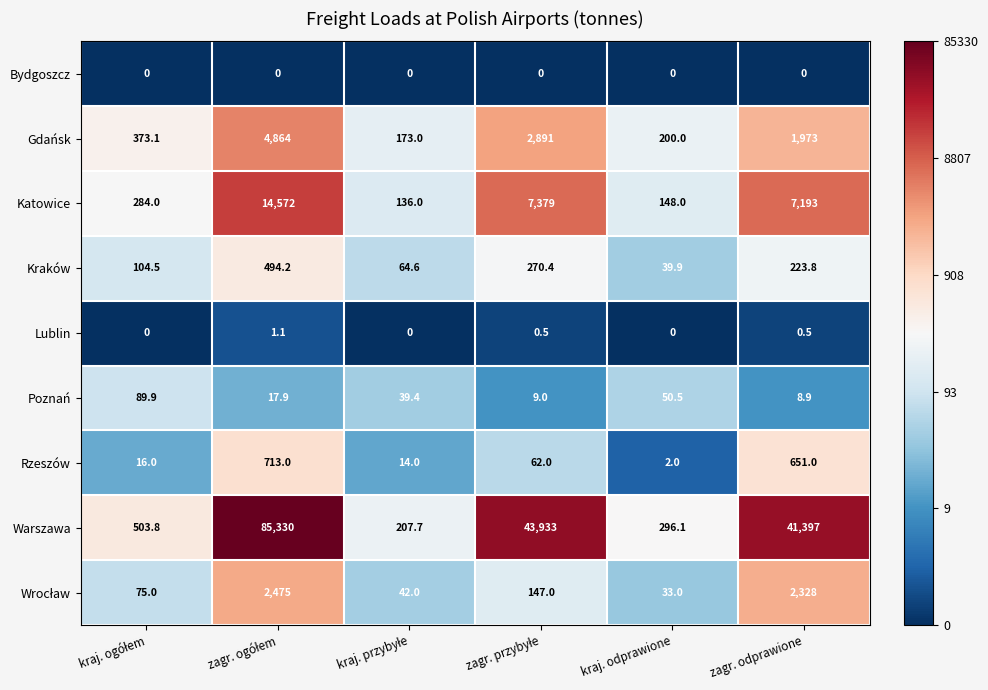

Which series has the largest range (max minus min)?

Warszawa